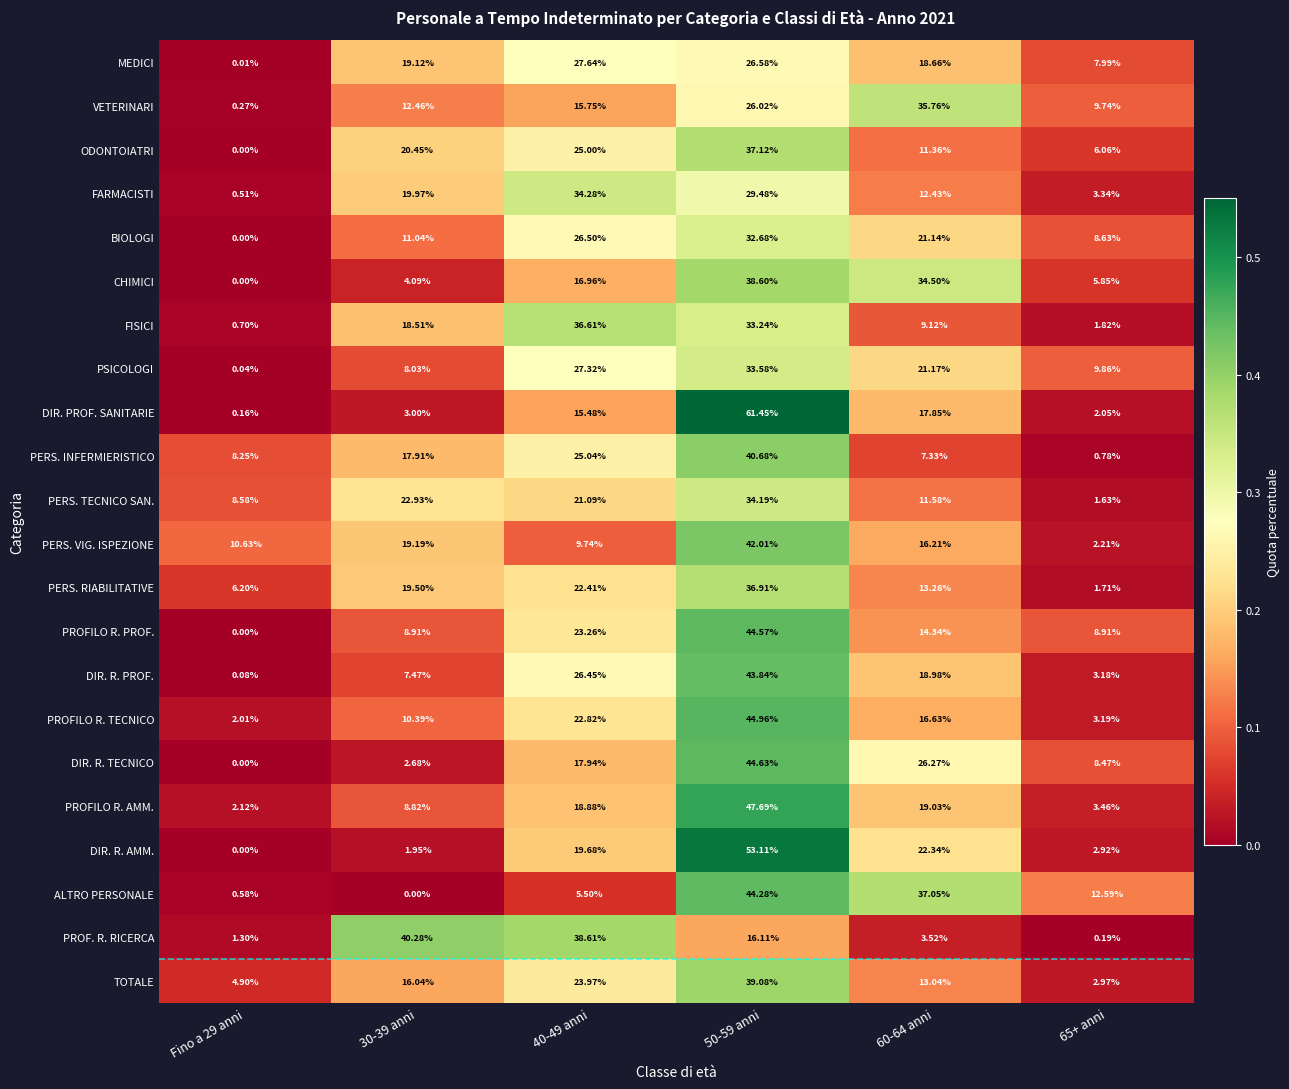

Which series has the widest spread of values?

DIR. PROF. SANITARIE